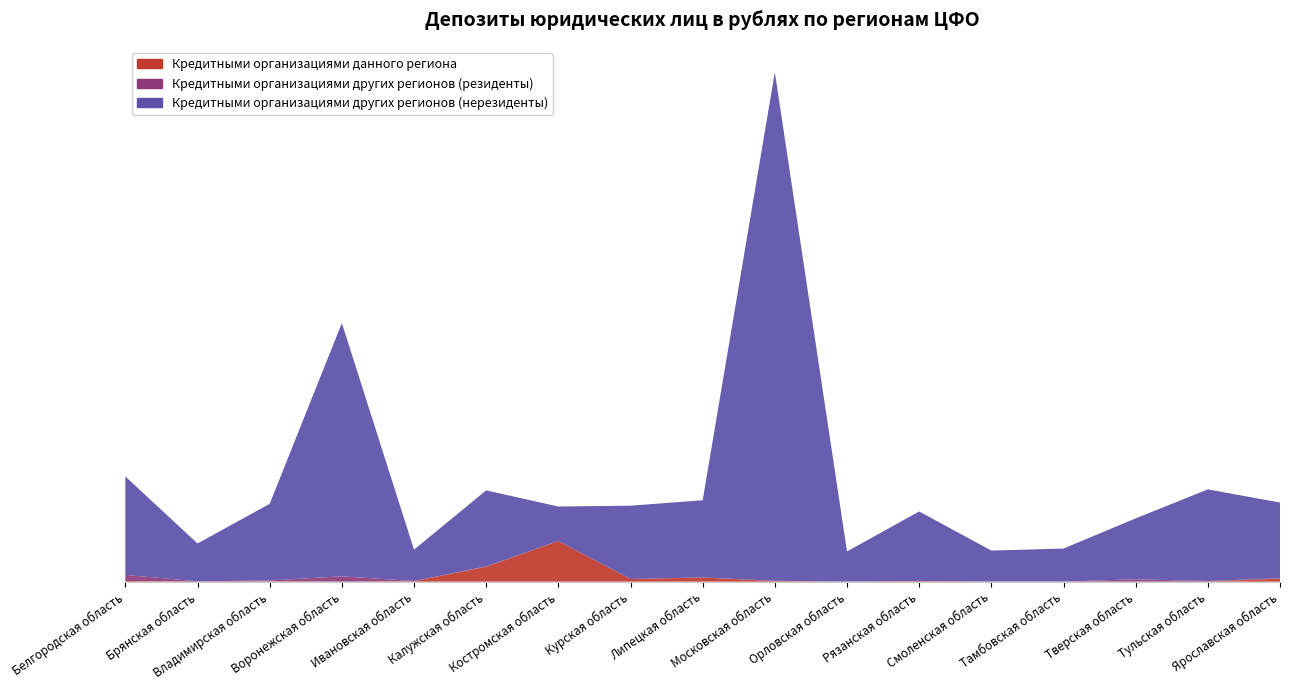

Reading left to right, list all the values displayed in this chart.

Кредитными организациями данного региона: Белгородская область=108	Брянская область=0	Владимирская область=67	Воронежская область=1	Ивановская область=78	Калужская область=2426	Костромская область=6616	Курская область=434	Липецкая область=671	Московская область=105	Орловская область=0	Рязанская область=91	Смоленская область=0	Тамбовская область=15	Тверская область=0	Тульская область=11	Ярославская область=499
Кредитными организациями других регионов (резиденты): Белгородская область=994	Брянская область=53	Владимирская область=122	Воронежская область=865	Ивановская область=17	Калужская область=58	Костромская область=5	Курская область=2	Липецкая область=18	Московская область=35	Орловская область=15	Рязанская область=24	Смоленская область=26	Тамбовская область=0	Тверская область=385	Тульская область=87	Ярославская область=58
Кредитными организациями других регионов (нерезиденты): Белгородская область=16021	Брянская область=6164	Владимирская область=12475	Воронежская область=41229	Ивановская область=5114	Калужская область=12371	Костромская область=5607	Курская область=11931	Липецкая область=12558	Московская область=82780	Орловская область=4908	Рязанская область=11308	Смоленская область=5032	Тамбовская область=5371	Тверская область=9915	Тульская область=14920	Ярославская область=12322